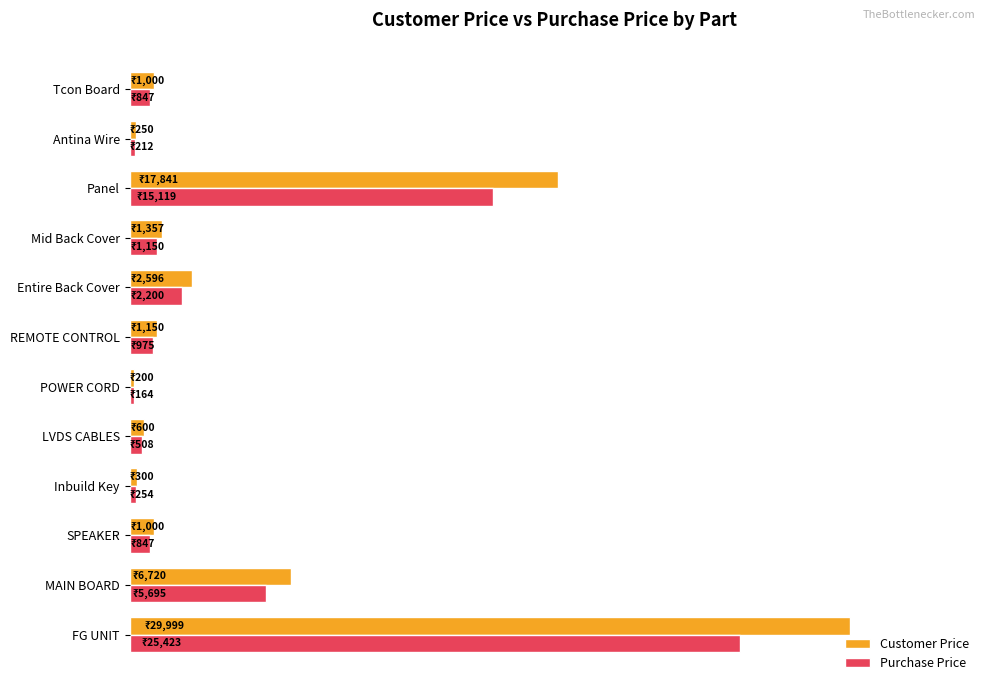

What are all the series names shown in the legend?

Customer Price, Purchase Price